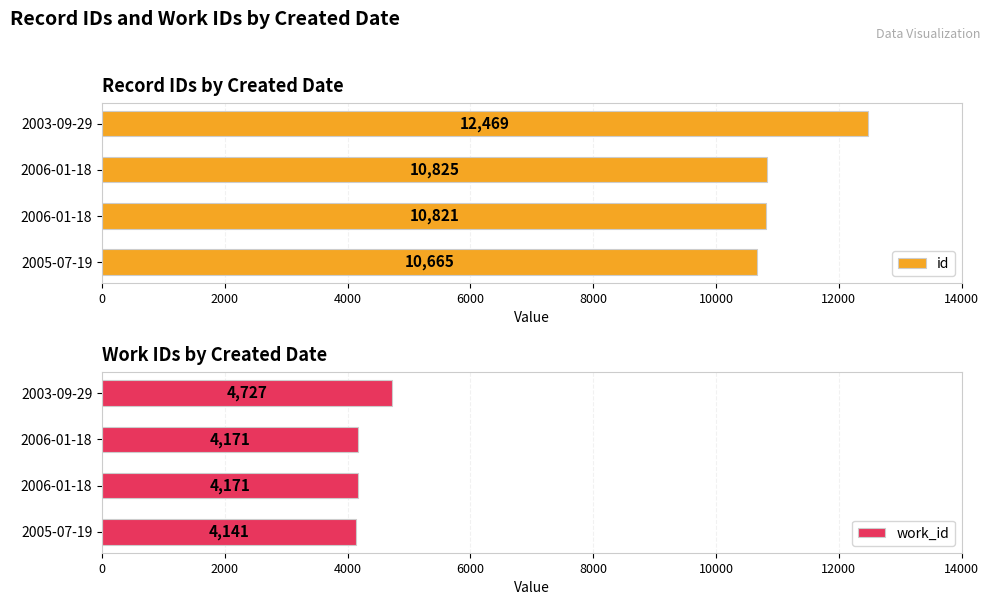

What is the sum of all id values?

44780